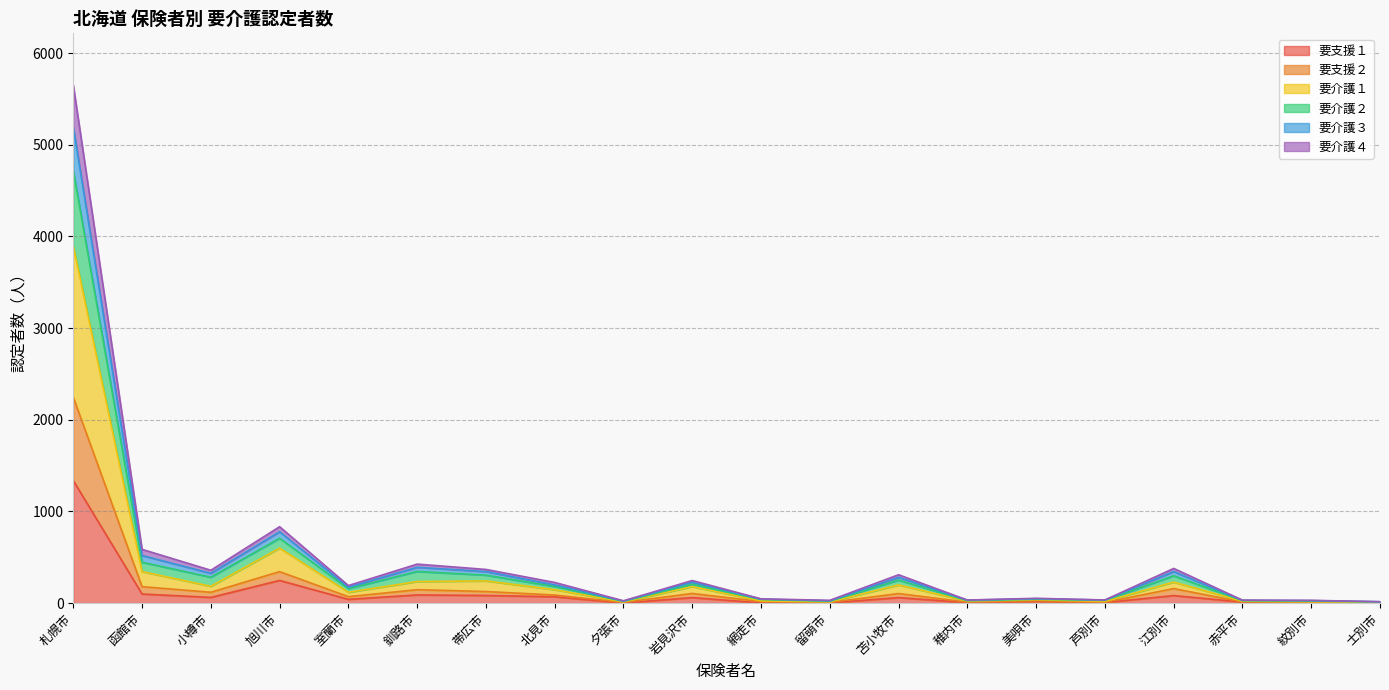

What are all the series names shown in the legend?

要支援１, 要支援２, 要介護１, 要介護２, 要介護３, 要介護４